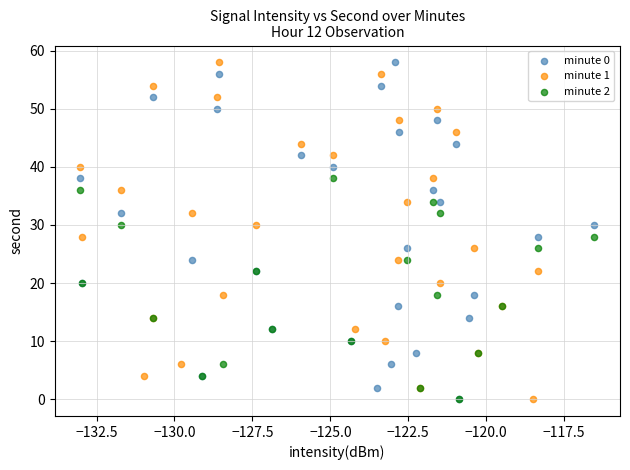

What are all the series names shown in the legend?

minute 0, minute 1, minute 2